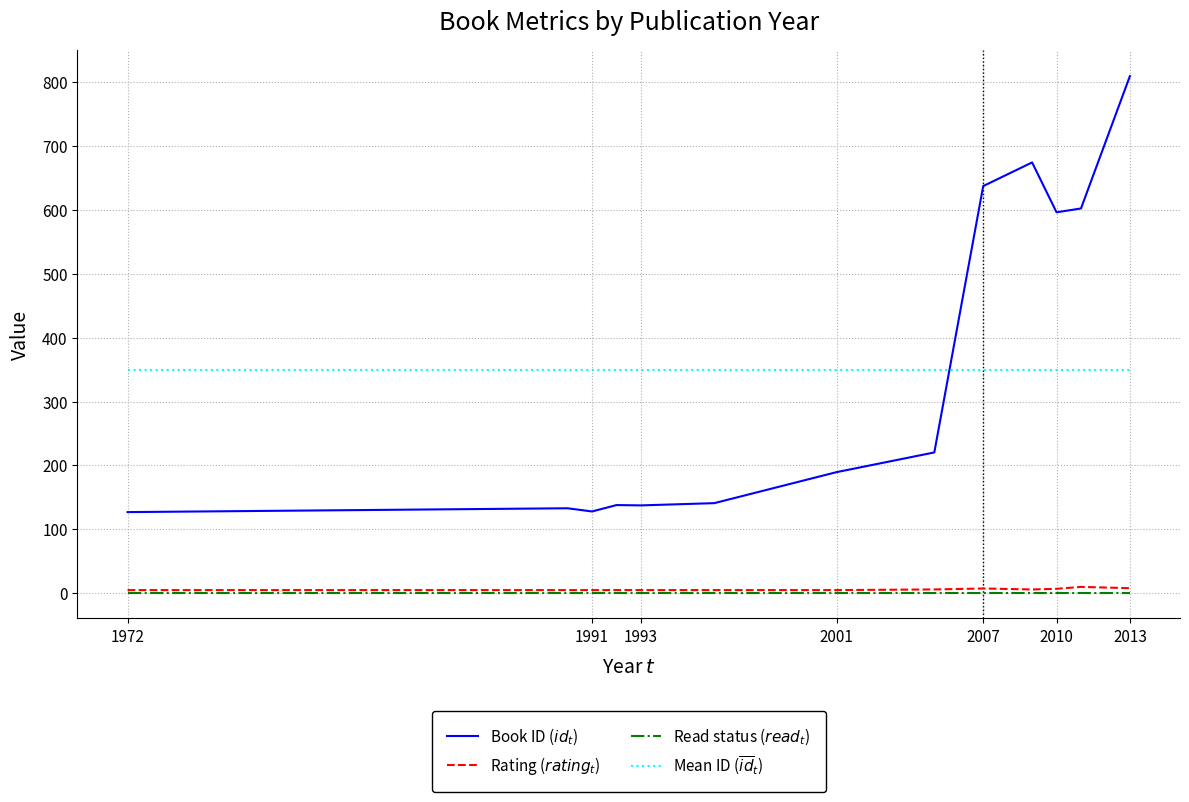

At which category does the chart reach its peak across all series?

2013